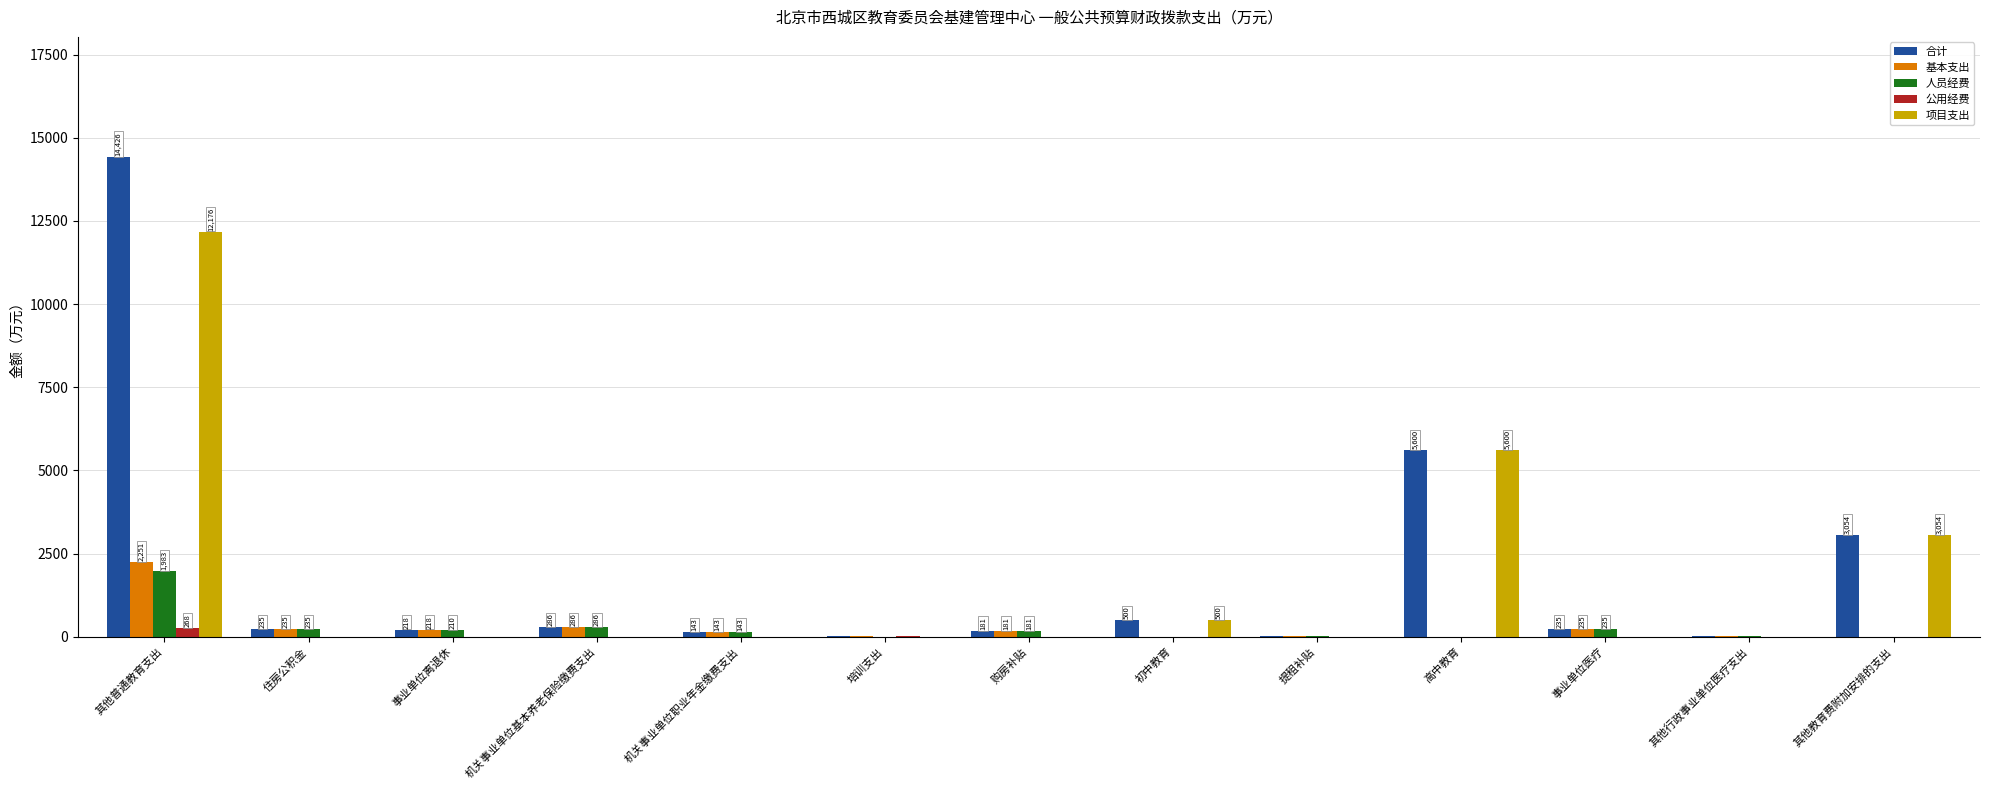

Does the chart contain stacked bars?

No